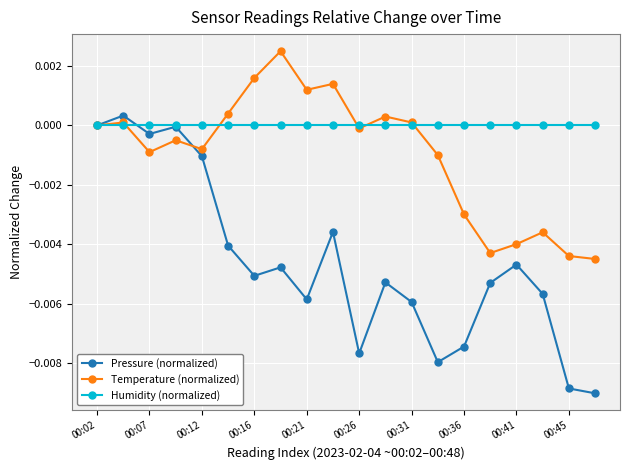

Which series has the widest spread of values?

Pressure (normalized)